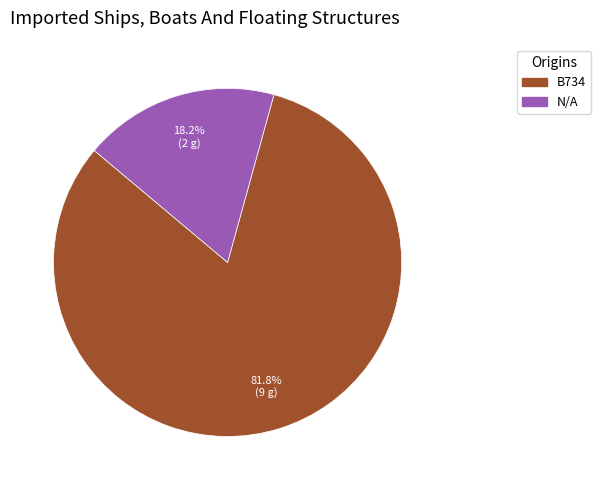

Count the number of slices in the pie.

2